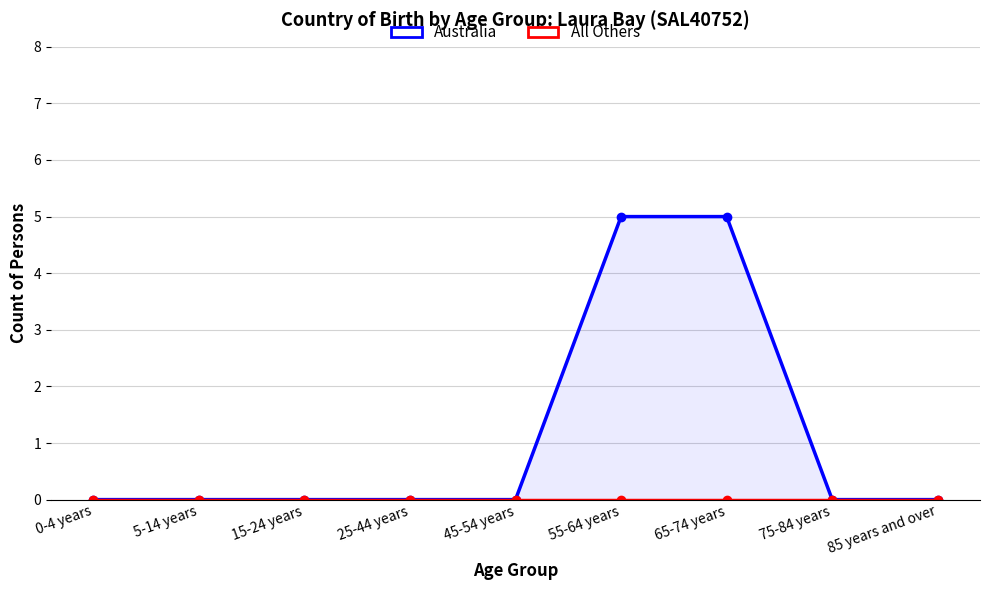

Which series changed the most between 15-24 years and 65-74 years?

Australia